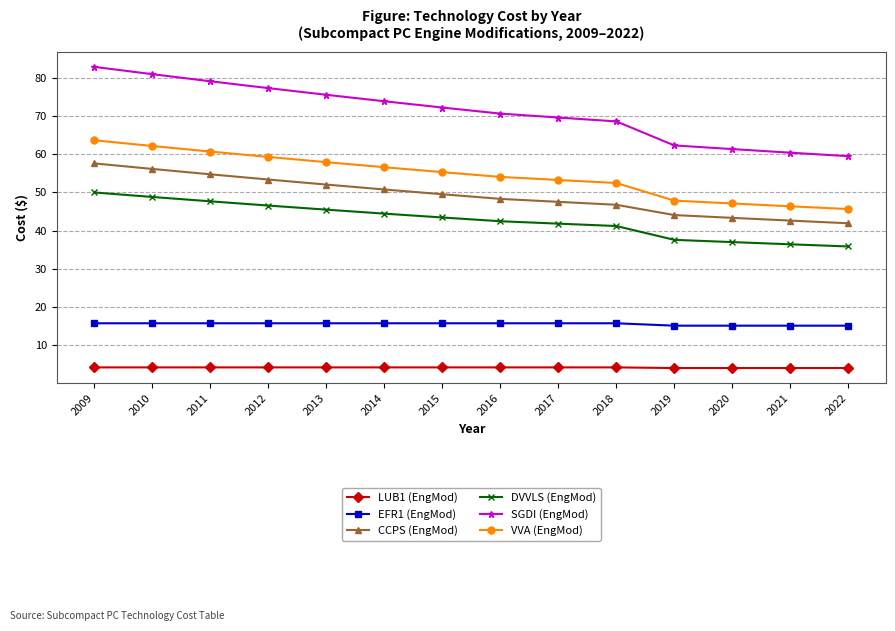

What is the difference between the maximum and minimum values in the DVVLS (EngMod) series?

14.2